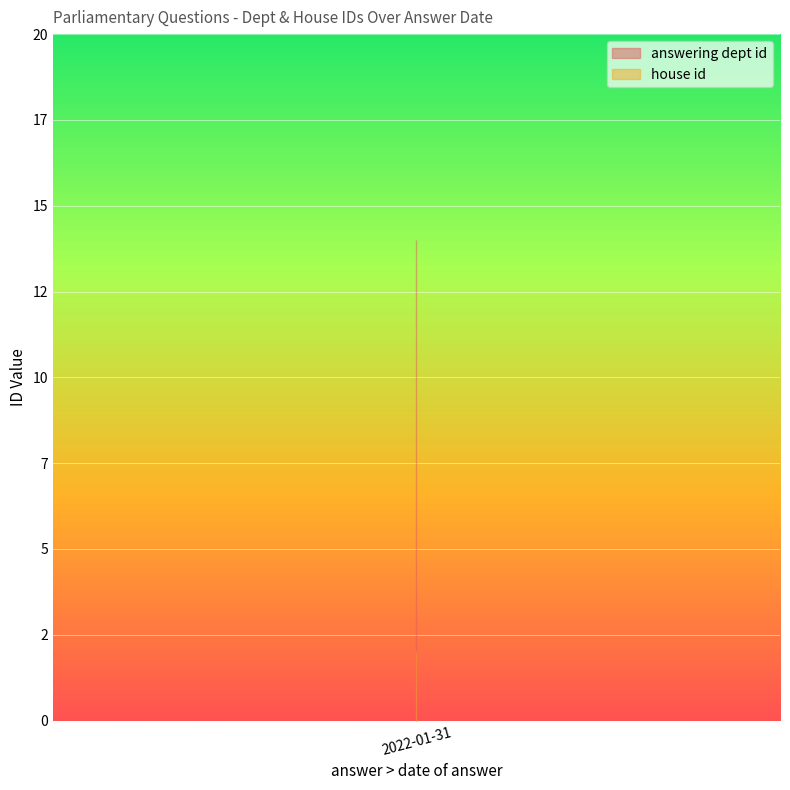

What is the minimum value for house id?

2